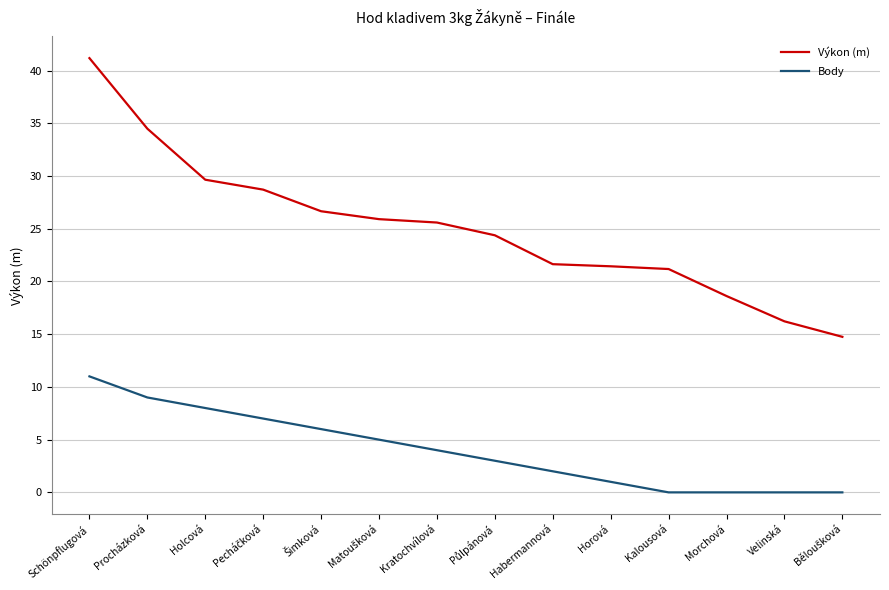

Is it true that Výkon (m) equals 25.6 at Kratochvílová?

True